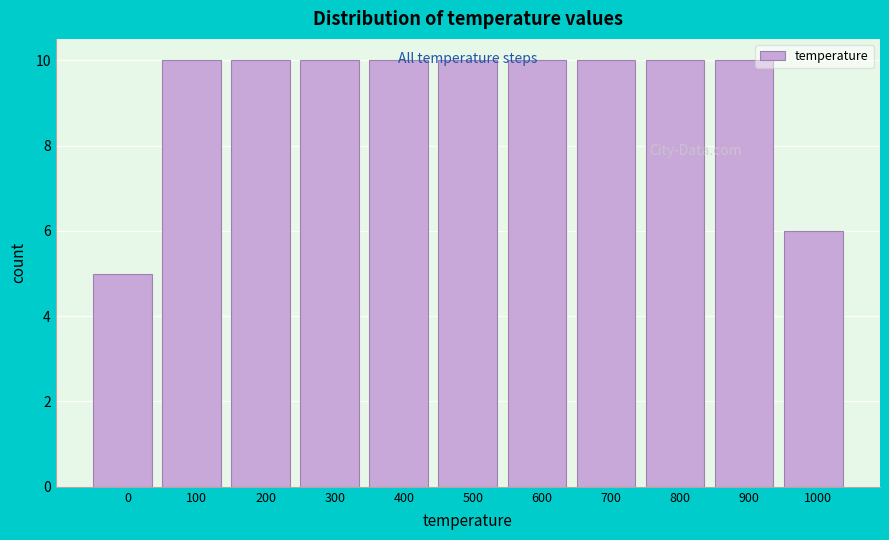

Reading left to right, transcribe this chart: for each bar, give the range it covers on the x-axis and its height. The values are not printed on the chart, so give them approximately, as read against the axis.

-50 to 50: 5
50 to 150: 10
150 to 250: 10
250 to 350: 10
350 to 450: 10
450 to 550: 10
550 to 650: 10
650 to 750: 10
750 to 850: 10
850 to 950: 10
950 to 1050: 6